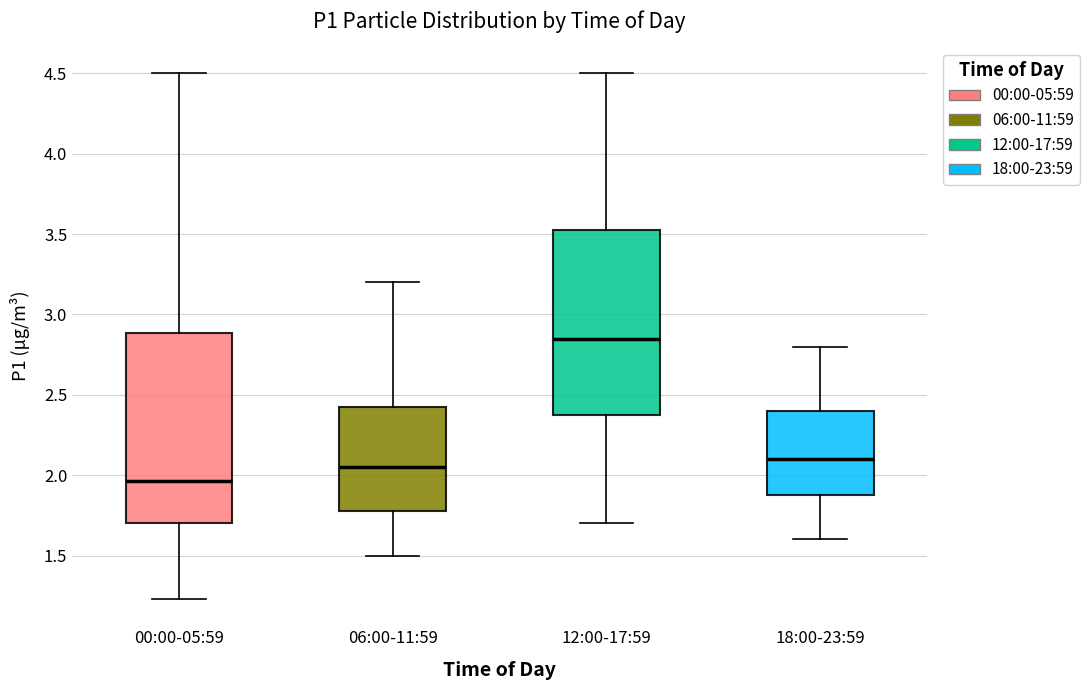

Where is the upper edge of the box for 18:00-23:59 on the y-axis? The values are not printed on the chart, so give them approximately, as read against the axis.

2.40